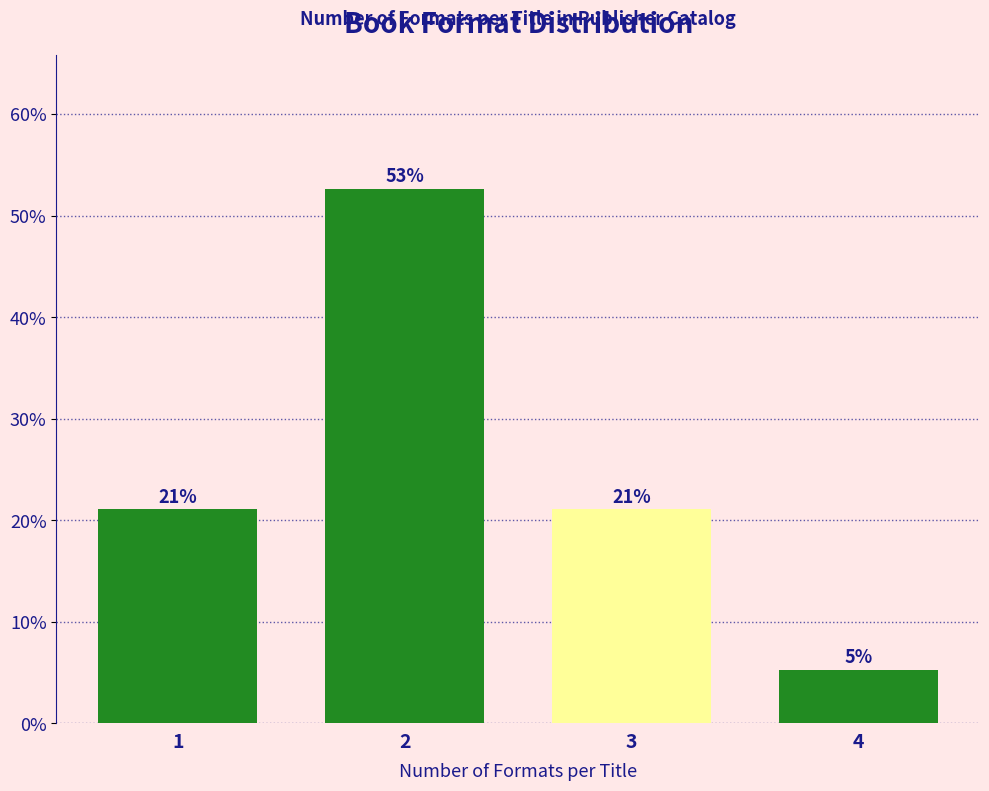

Which has a higher value, 3 or 4?

3